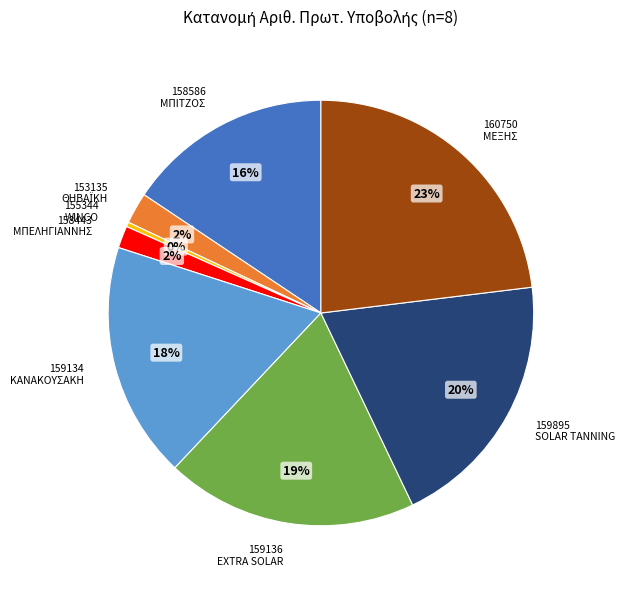

To the nearest percent, what is the average slice percentage?

12%